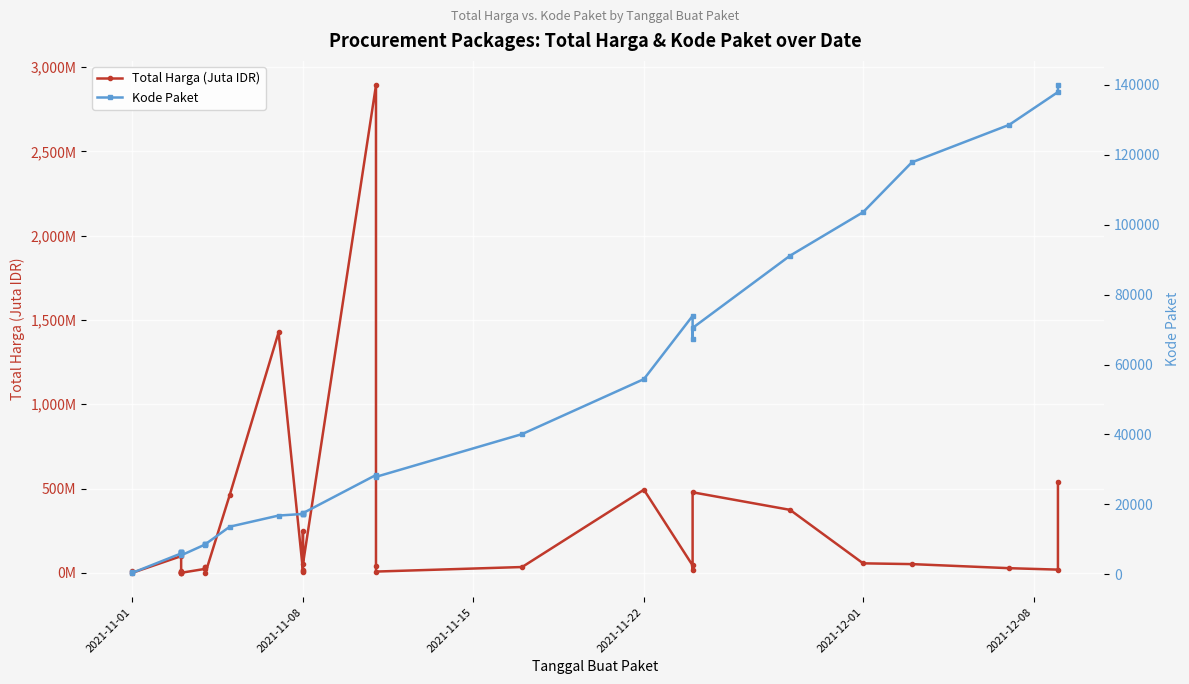

Which series has the largest total across all categories?

Kode Paket